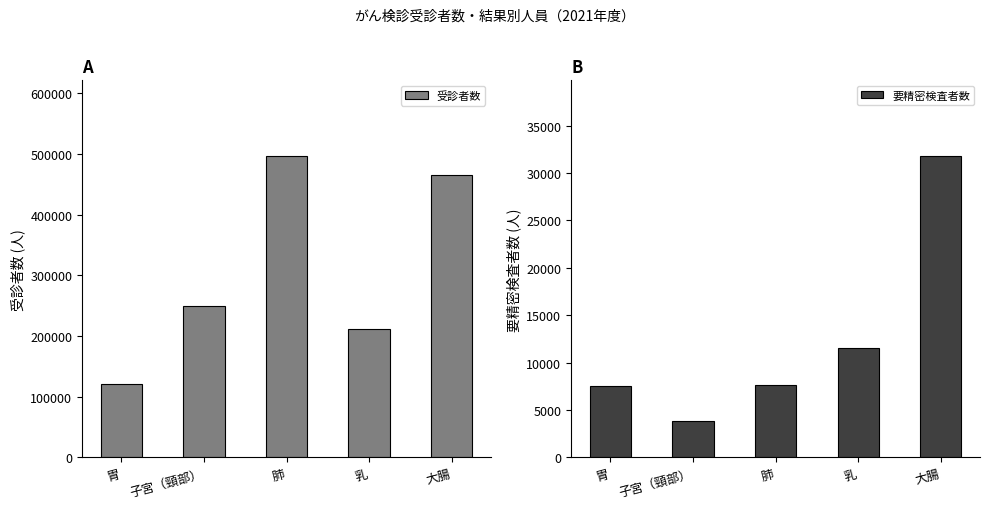

How many values in the 要精密検査者数 series are below 7675?

2